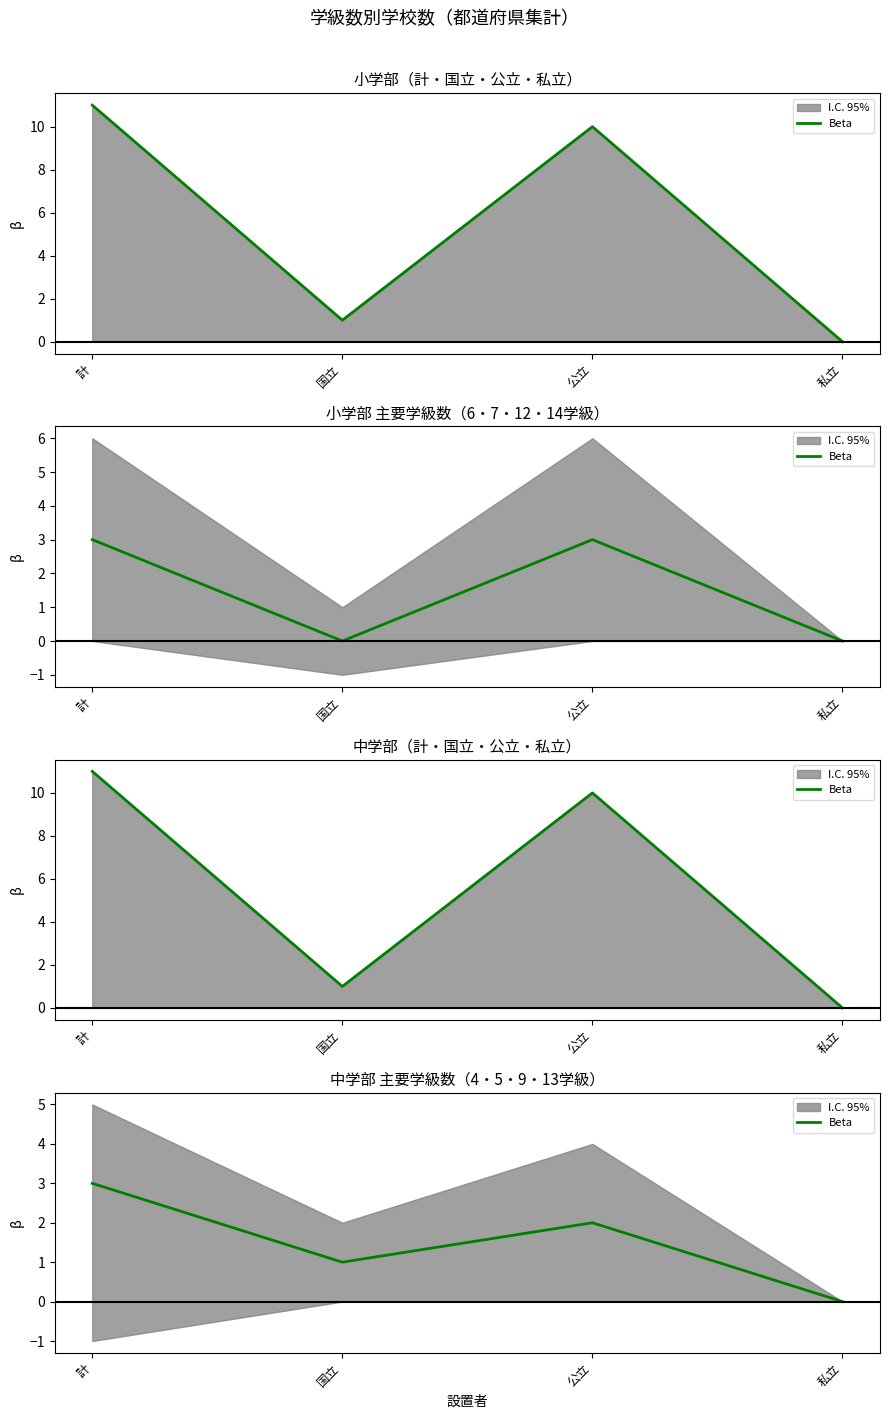

Rank the categories by value from lowest to highest.

私立, 国立, 公立, 計